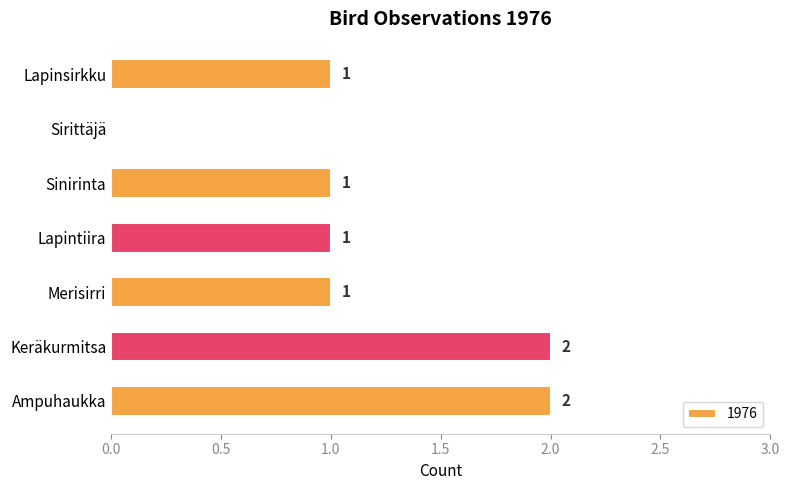

How many values are between 1 and 2?

6